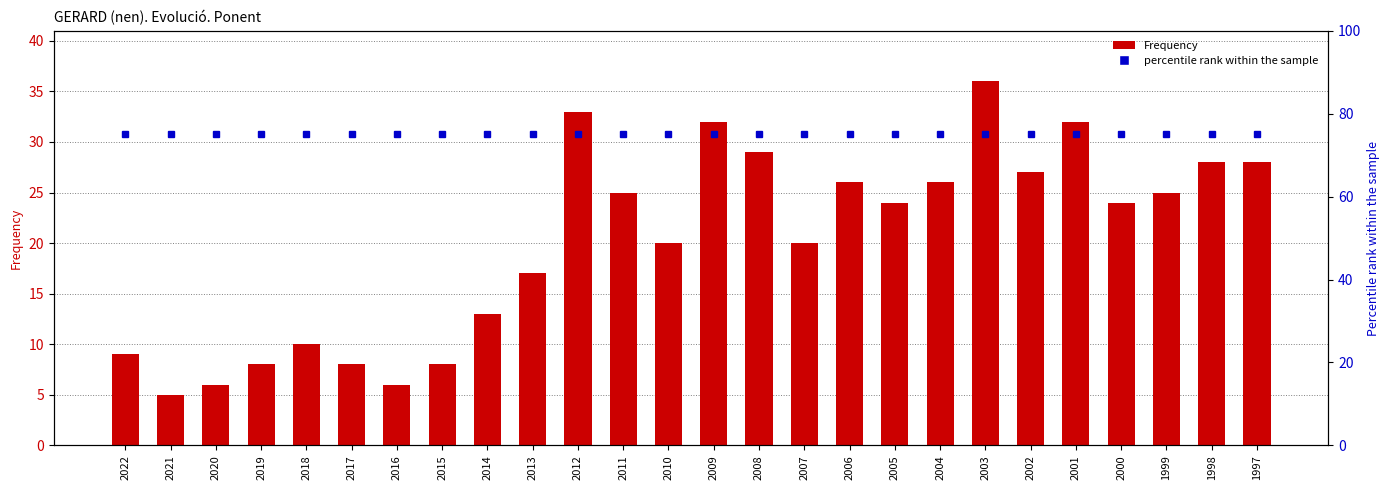

How many groups of bars are there?

26